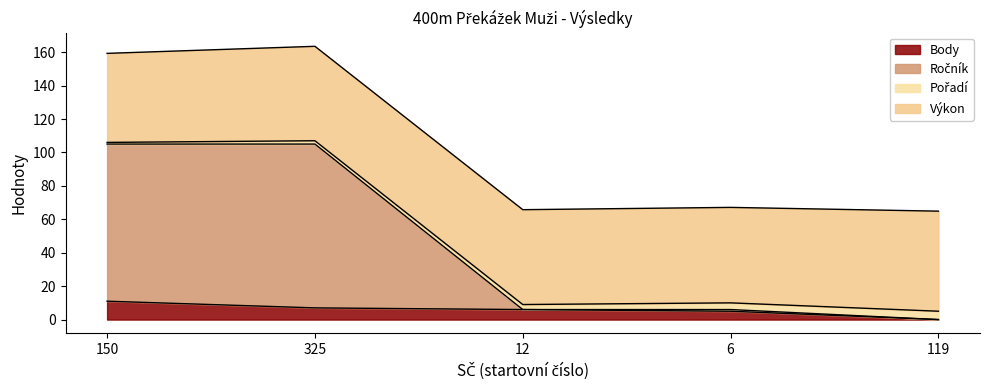

What is the total value across all series at 119?

64.9